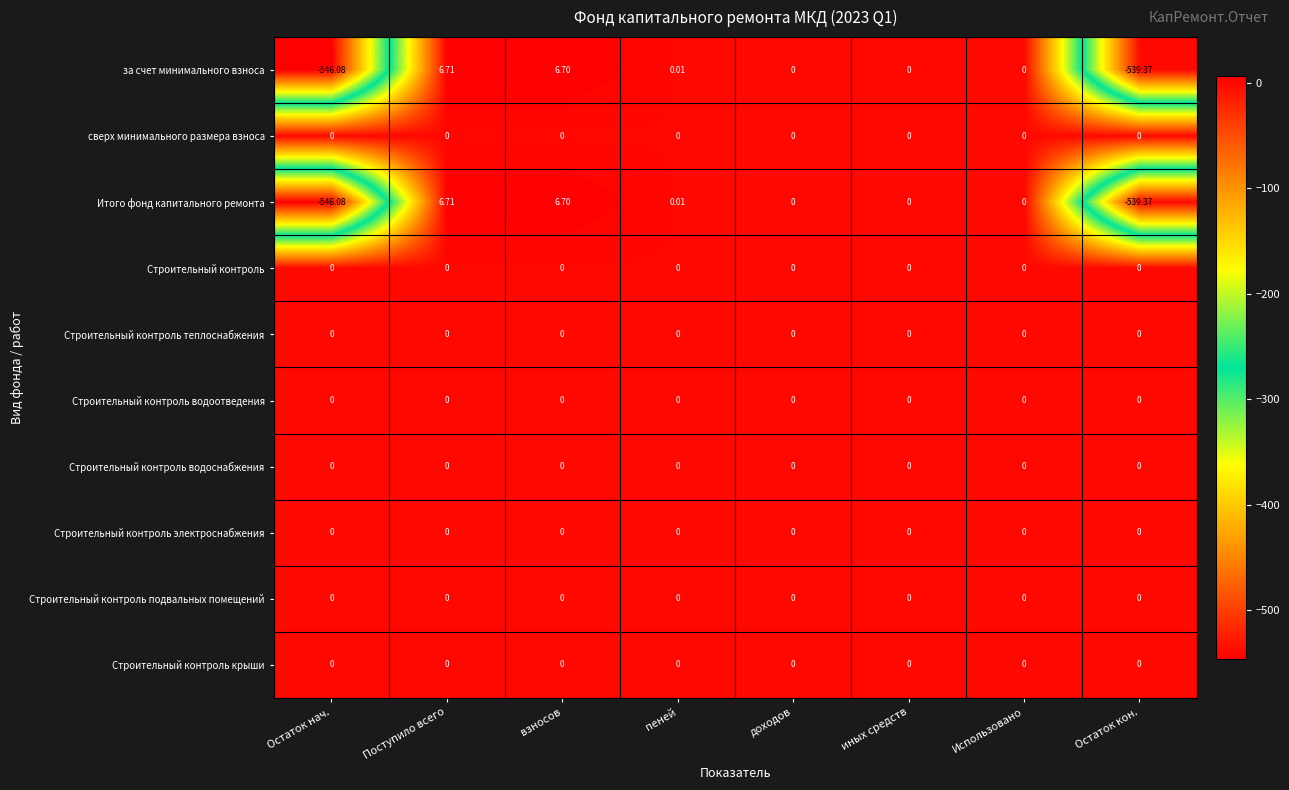

At which category is the sum across all series the highest?

Поступило всего